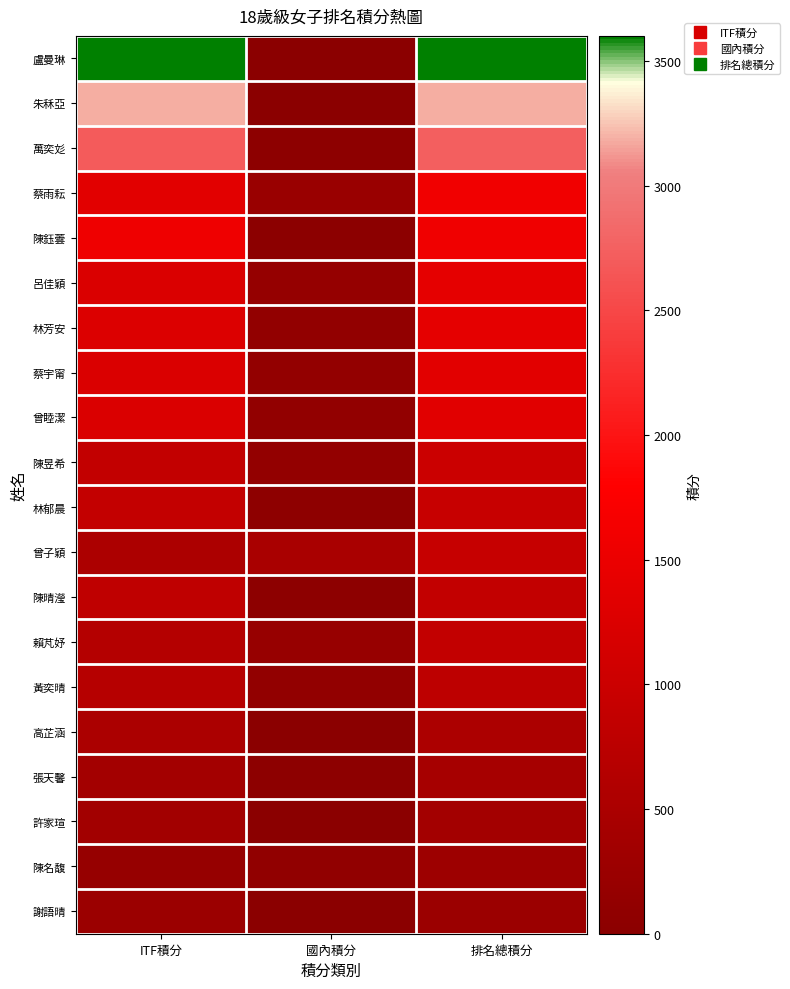

Reading left to right, what are all the values shown in this chart?

盧曼琳: ITF積分=3598.0	國內積分=0.0	排名總積分=3598.0
朱秝亞: ITF積分=3188.0	國內積分=0.0	排名總積分=3188.0
萬奕彣: ITF積分=2696.0	國內積分=45.0	排名總積分=2741.0
蔡雨耘: ITF積分=1364.0	國內積分=231.2	排名總積分=1595.2
陳鈺蕓: ITF積分=1548.0	國內積分=30.0	排名總積分=1578.0
呂佳穎: ITF積分=1236.0	國內積分=171.2	排名總積分=1407.2
林芳安: ITF積分=1270.0	國內積分=122.5	排名總積分=1392.5
蔡宇甯: ITF積分=1224.0	國內積分=130.0	排名總積分=1354.0
曾睦潔: ITF積分=1232.0	國內積分=112.5	排名總積分=1344.5
陳昱希: ITF積分=864.0	國內積分=137.5	排名總積分=1001.5
林郁晨: ITF積分=872.0	國內積分=68.0	排名總積分=940.0
曾子穎: ITF積分=528.0	國內積分=485.0	排名總積分=920.5
陳晴瀅: ITF積分=820.0	國內積分=51.0	排名總積分=871.0
賴芃妤: ITF積分=658.0	國內積分=210.0	排名總積分=868.0
黃奕晴: ITF積分=676.0	國內積分=118.8	排名總積分=788.8
高芷涵: ITF積分=514.0	國內積分=15.0	排名總積分=529.0
張天馨: ITF積分=388.0	國內積分=43.8	排名總積分=431.8
許家瑄: ITF積分=378.0	國內積分=11.2	排名總積分=389.2
陳名馥: ITF積分=184.0	國內積分=99.2	排名總積分=283.2
謝語晴: ITF積分=262.0	國內積分=0.0	排名總積分=262.0